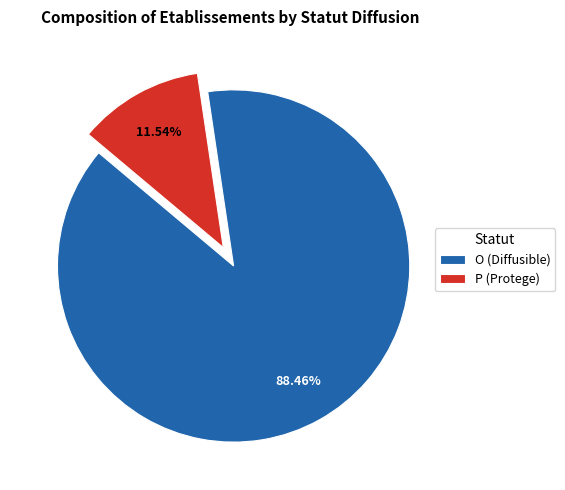

The P slice represents 12% of the pie. True or false?

True